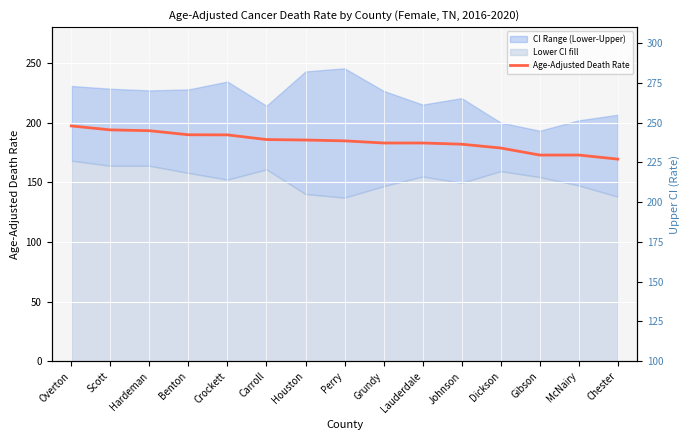

Is it true that the value at Perry is 60.3?

False